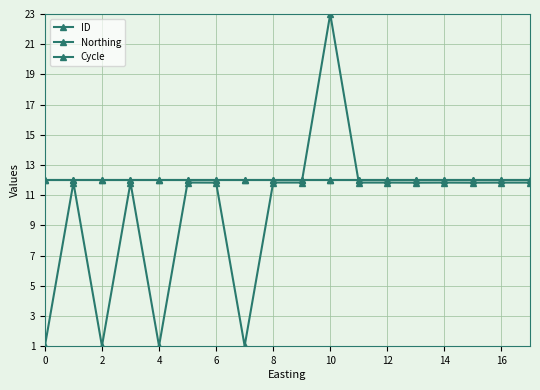

True or false: ID has more than 2 interior local peaks.

True